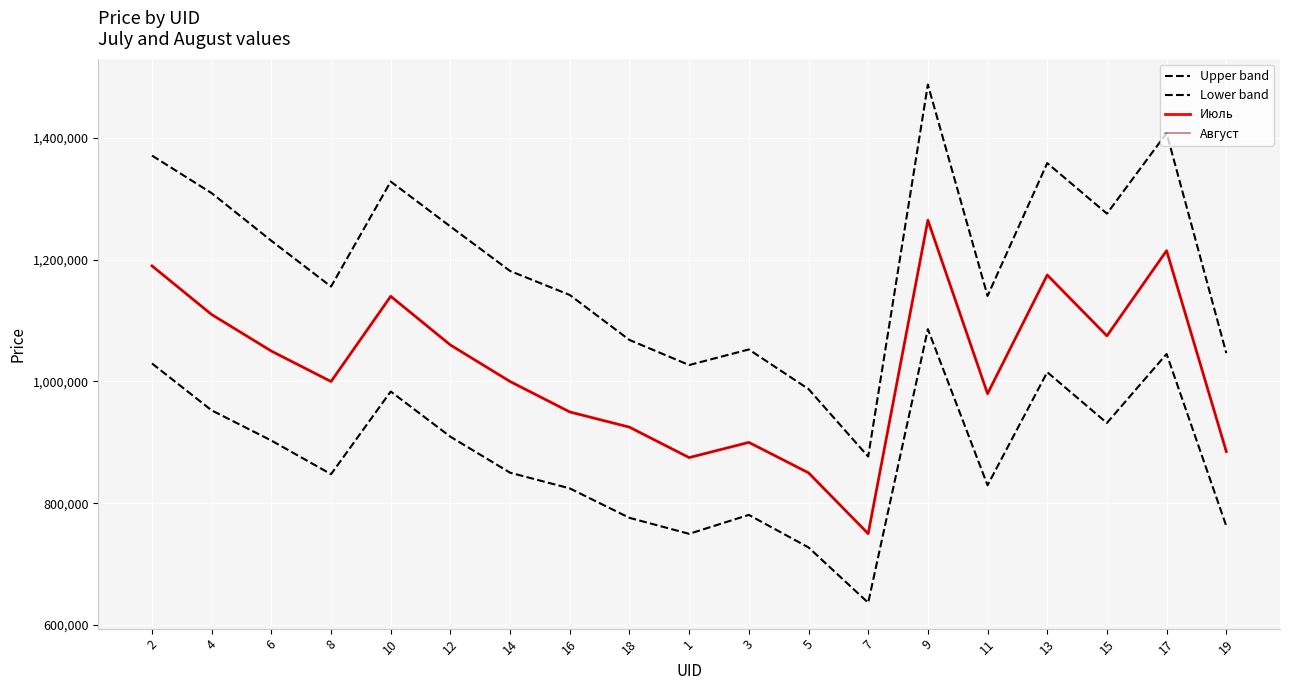

At which label does Июль first exceed 999900?

2